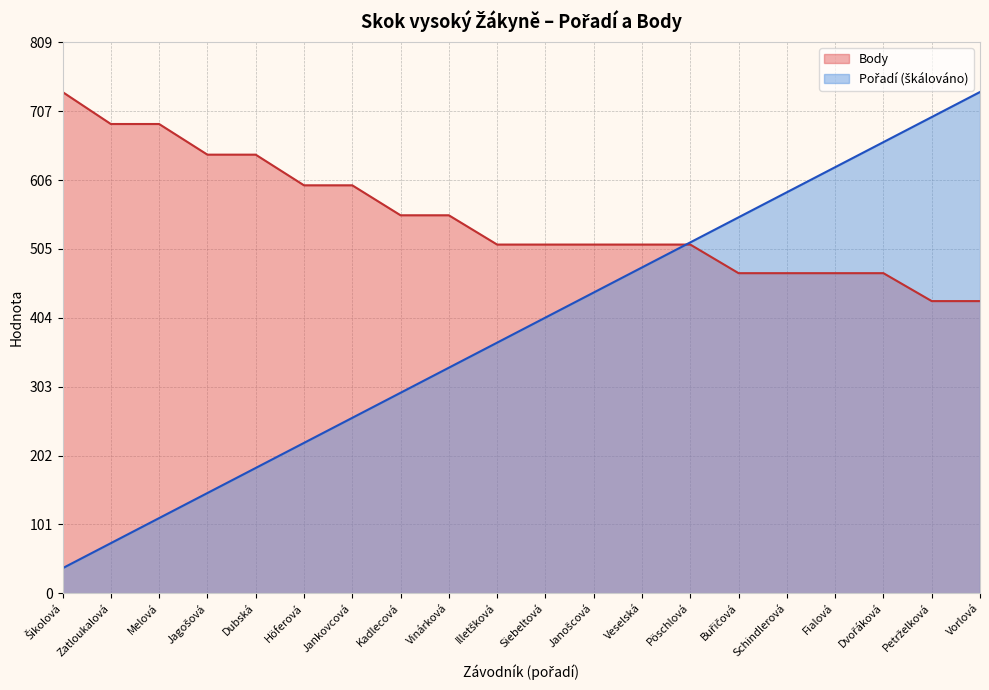

What position from the right is Illetšková?

11